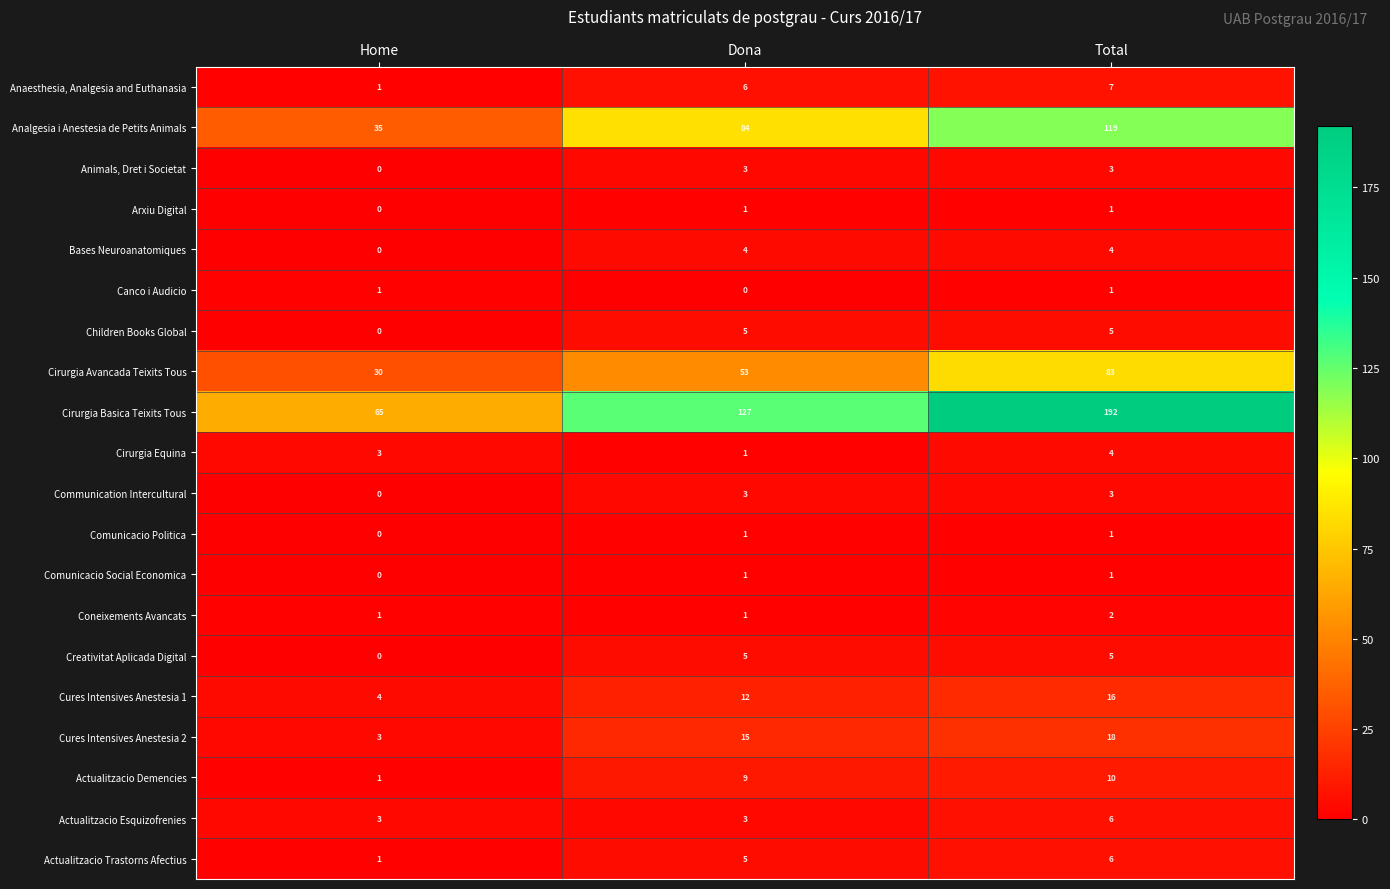

Which label corresponds to the largest value in the chart?

Total